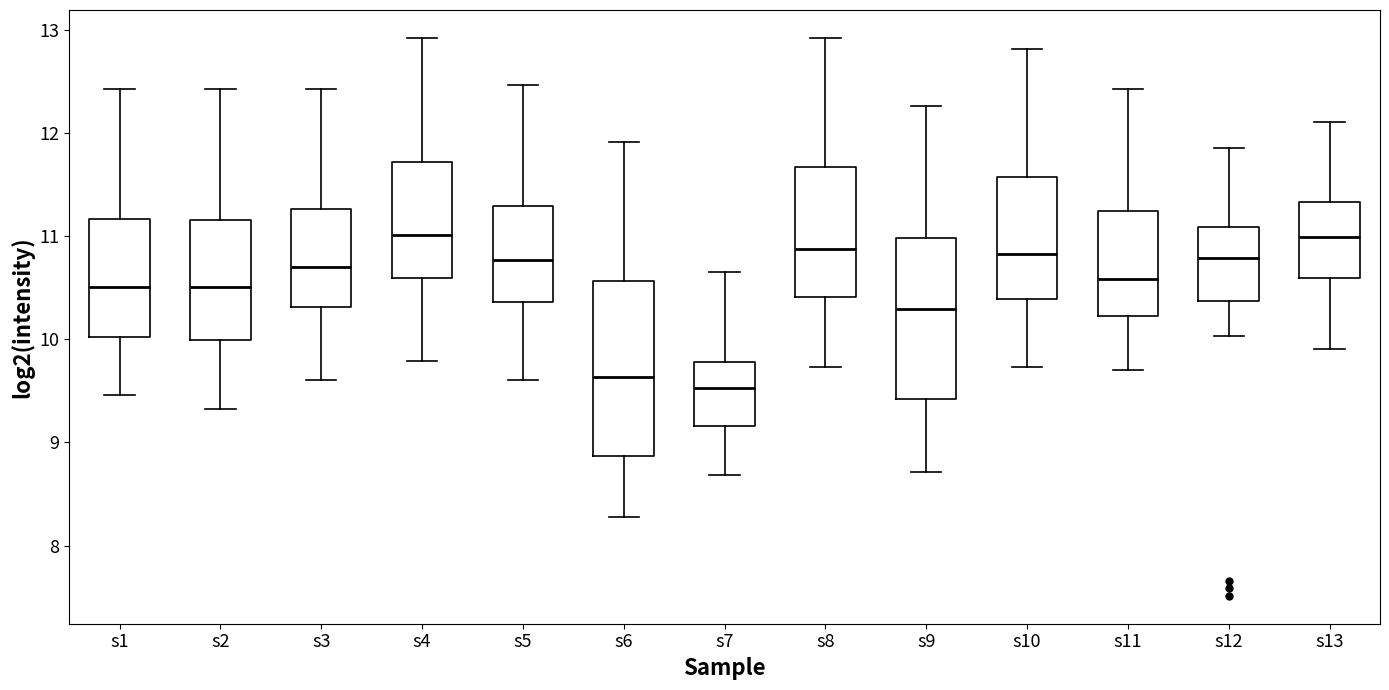

Reading left to right, read every box against the y-axis: the position of its median line, the range the box covers, and the ends of its whiskers. The values are not printed on the chart, so give them approximately, as read against the axis.

s1: median 10.5, box 10.0 to 11.2, whiskers 9.5 to 12.4
s2: median 10.5, box 10.0 to 11.2, whiskers 9.3 to 12.4
s3: median 10.7, box 10.3 to 11.3, whiskers 9.6 to 12.4
s4: median 11.0, box 10.6 to 11.7, whiskers 9.8 to 12.9
s5: median 10.8, box 10.4 to 11.3, whiskers 9.6 to 12.5
s6: median 9.6, box 8.9 to 10.6, whiskers 8.3 to 11.9
s7: median 9.5, box 9.2 to 9.8, whiskers 8.7 to 10.7
s8: median 10.9, box 10.4 to 11.7, whiskers 9.7 to 12.9
s9: median 10.3, box 9.4 to 11.0, whiskers 8.7 to 12.3
s10: median 10.8, box 10.4 to 11.6, whiskers 9.7 to 12.8
s11: median 10.6, box 10.2 to 11.2, whiskers 9.7 to 12.4
s12: median 10.8, box 10.4 to 11.1, whiskers 10.0 to 11.9
s13: median 11.0, box 10.6 to 11.3, whiskers 9.9 to 12.1